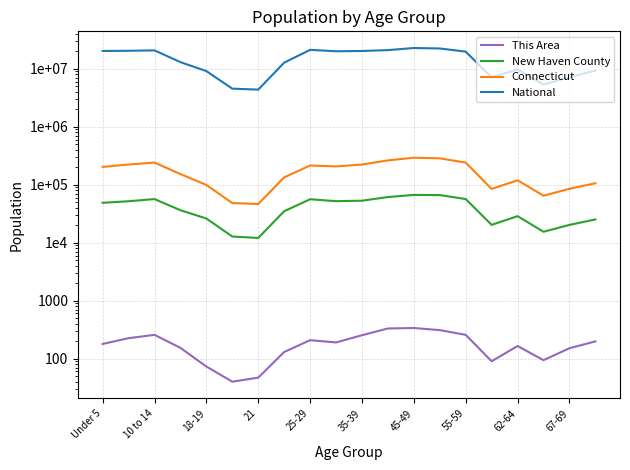

How many distinct data groups are displayed?

4